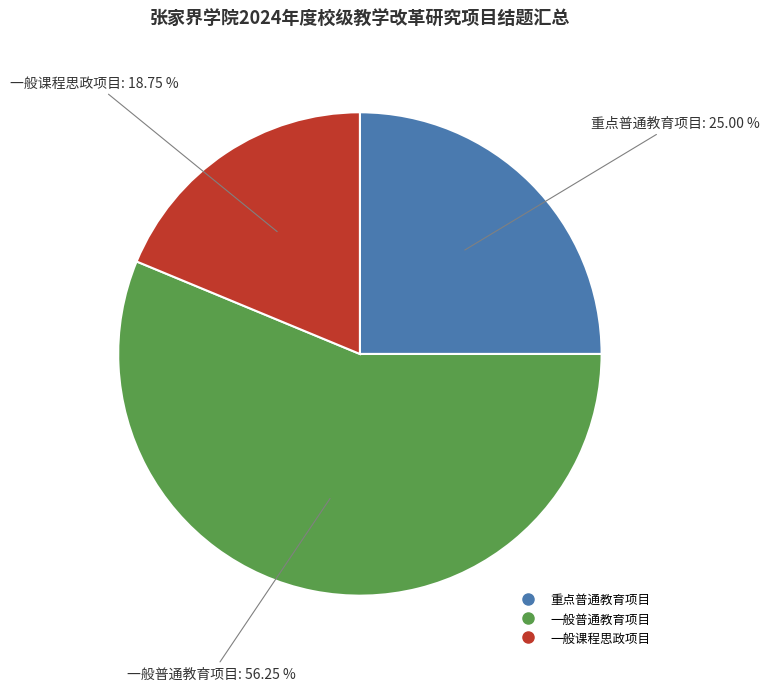

Which category accounts for the majority?

一般普通教育项目